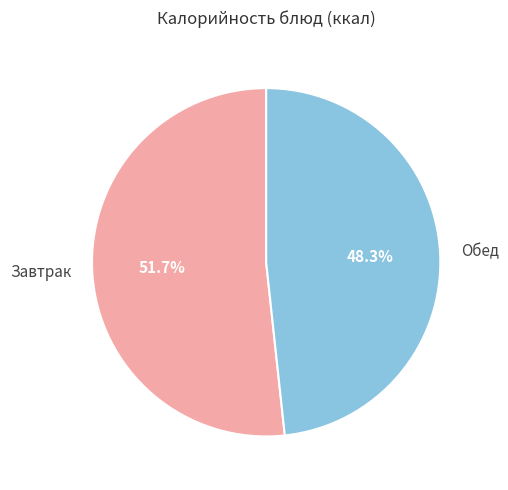

To the nearest percent, what is the difference between the largest and smallest slice percentages?

3%